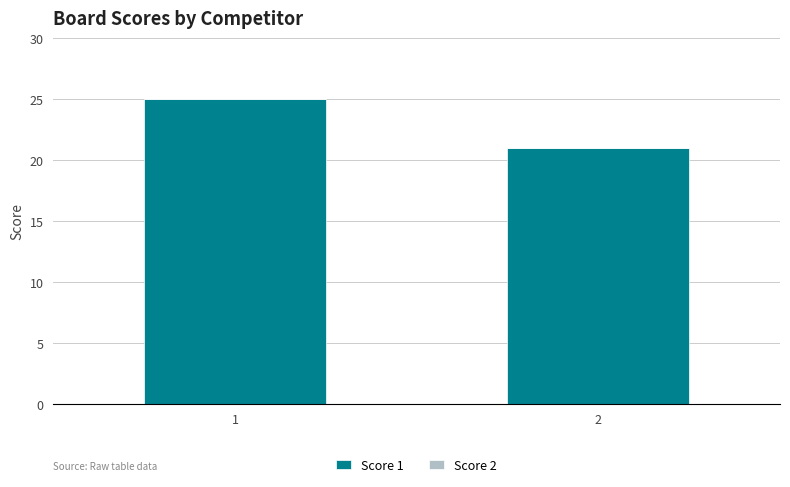

What is the smallest value displayed?

21